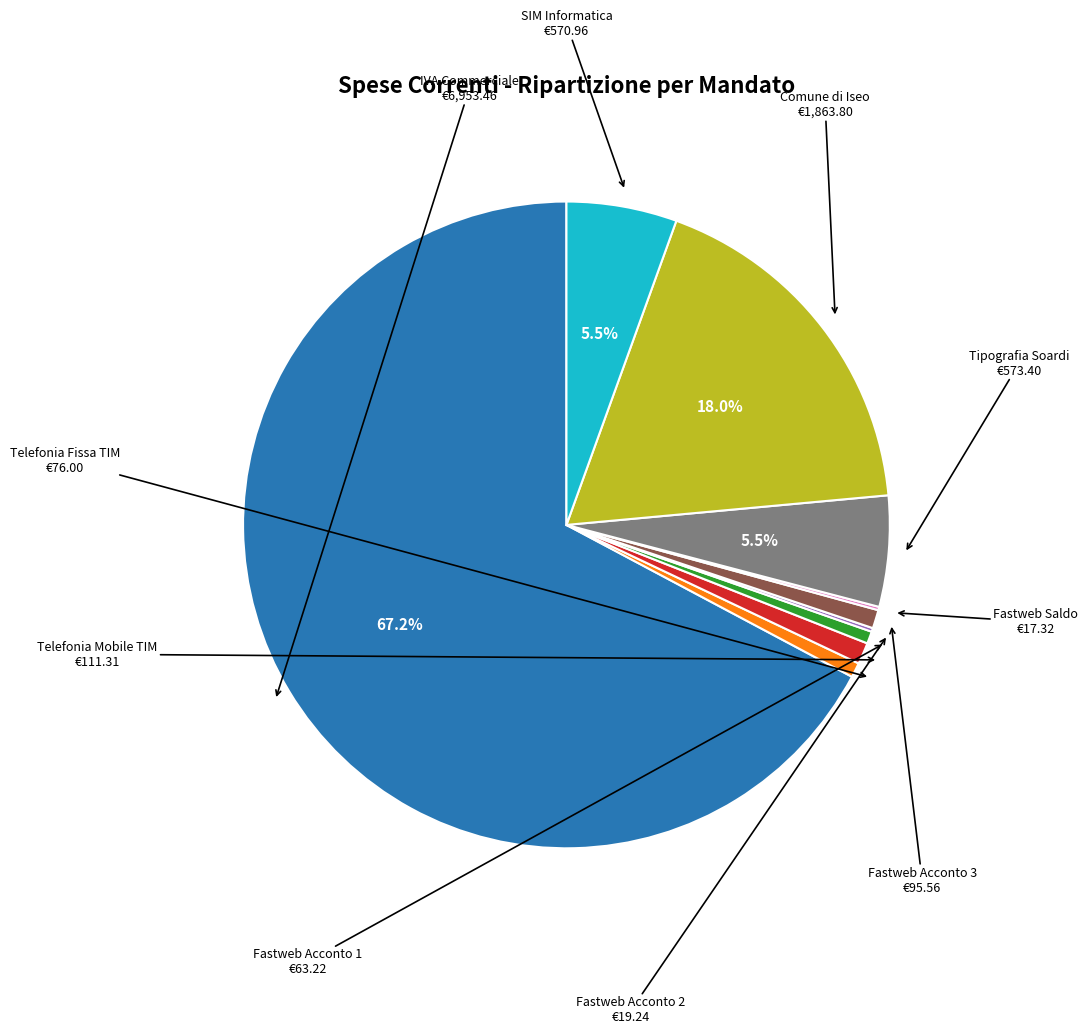

Is there any slice that represents more than half of the pie?

Yes